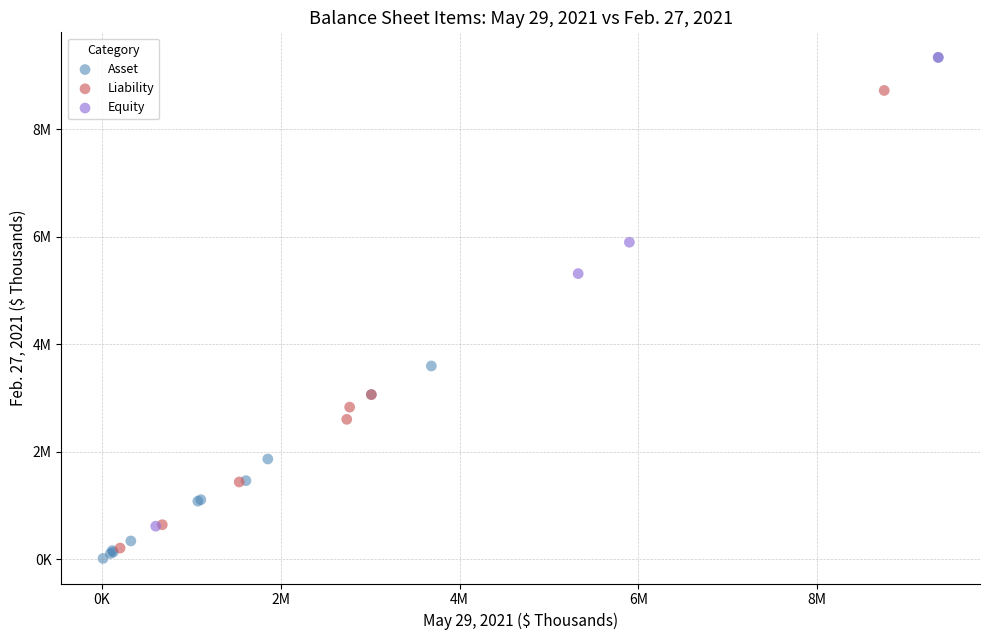

Which series has the widest spread of Y values?

Asset